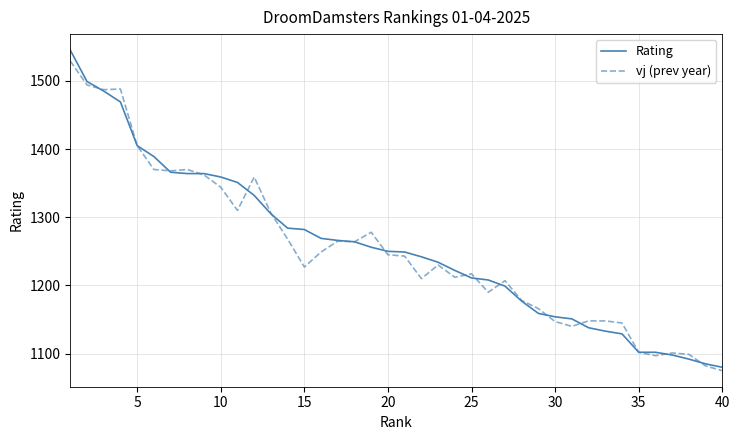

True or false: vj (prev year) and Rating intersect in this chart.

True